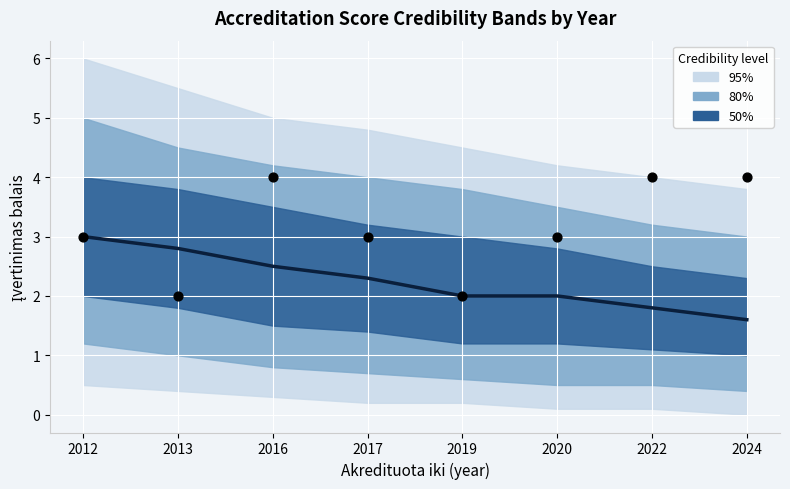

At which category is the sum across all series the highest?

2016